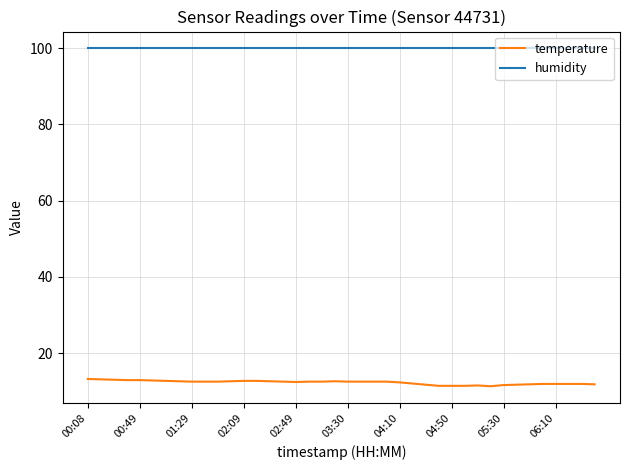

How many lines are shown in the chart?

2